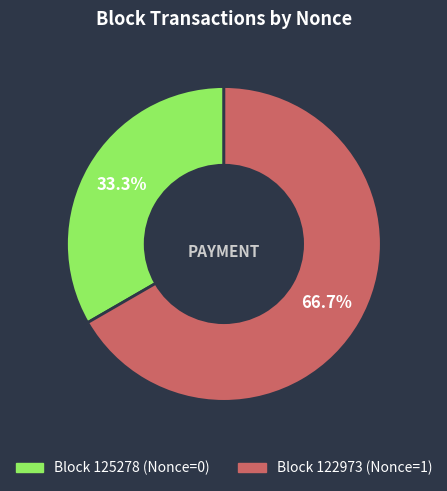

Is there a majority slice in this chart?

Yes